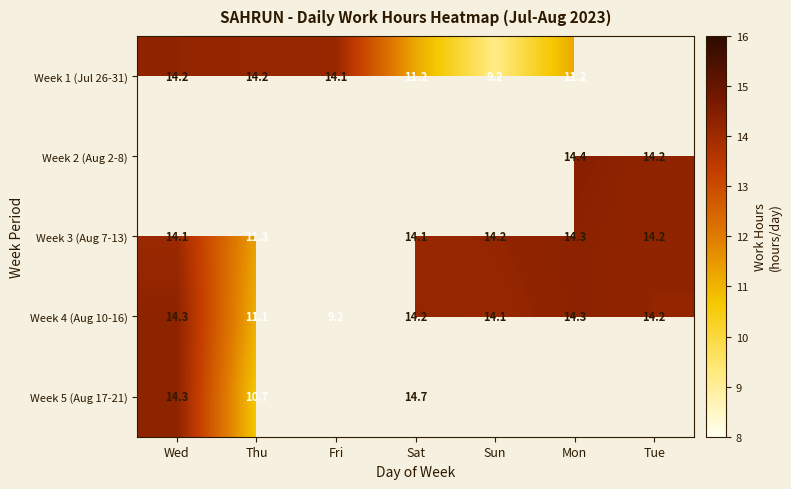

Count the number of categories in the chart.

7